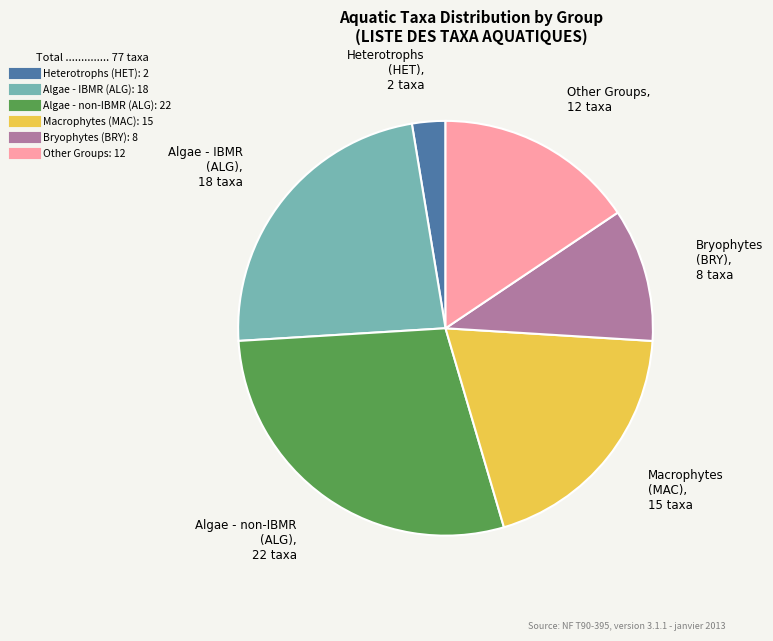

Is there any slice that represents more than half of the pie?

No